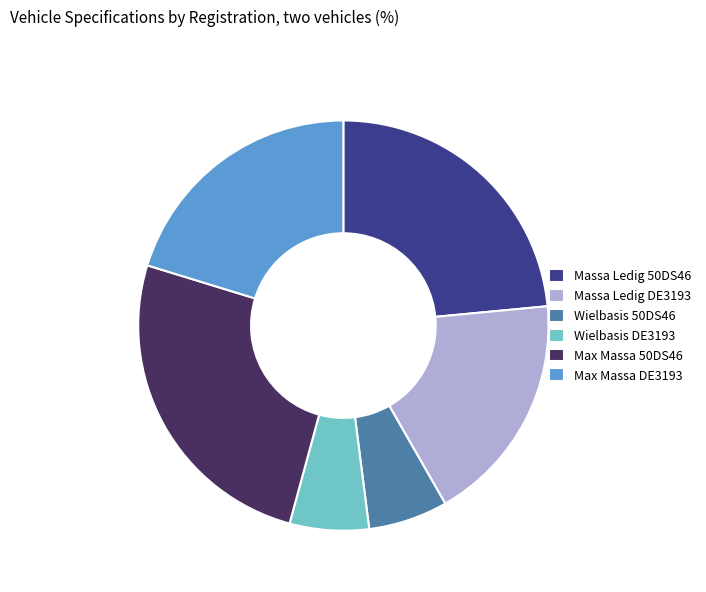

The Max Massa DE3193 slice represents 20% of the pie. True or false?

True